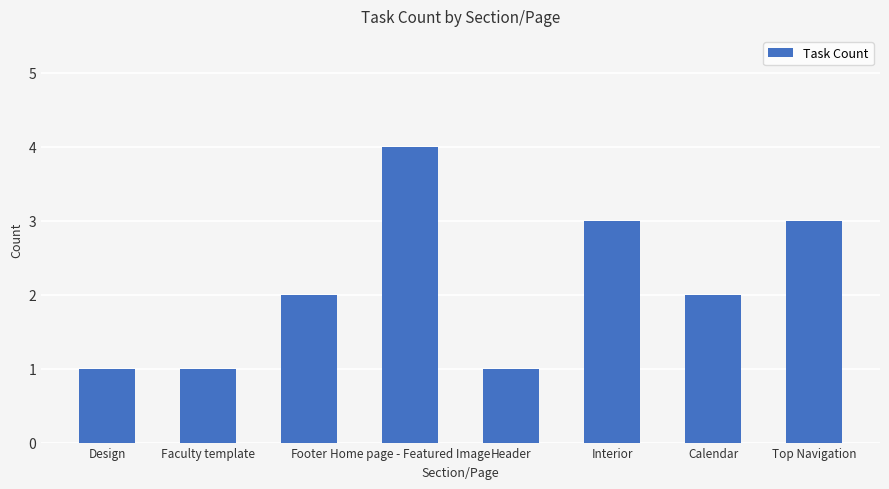

What is the minimum value shown in the chart?

1